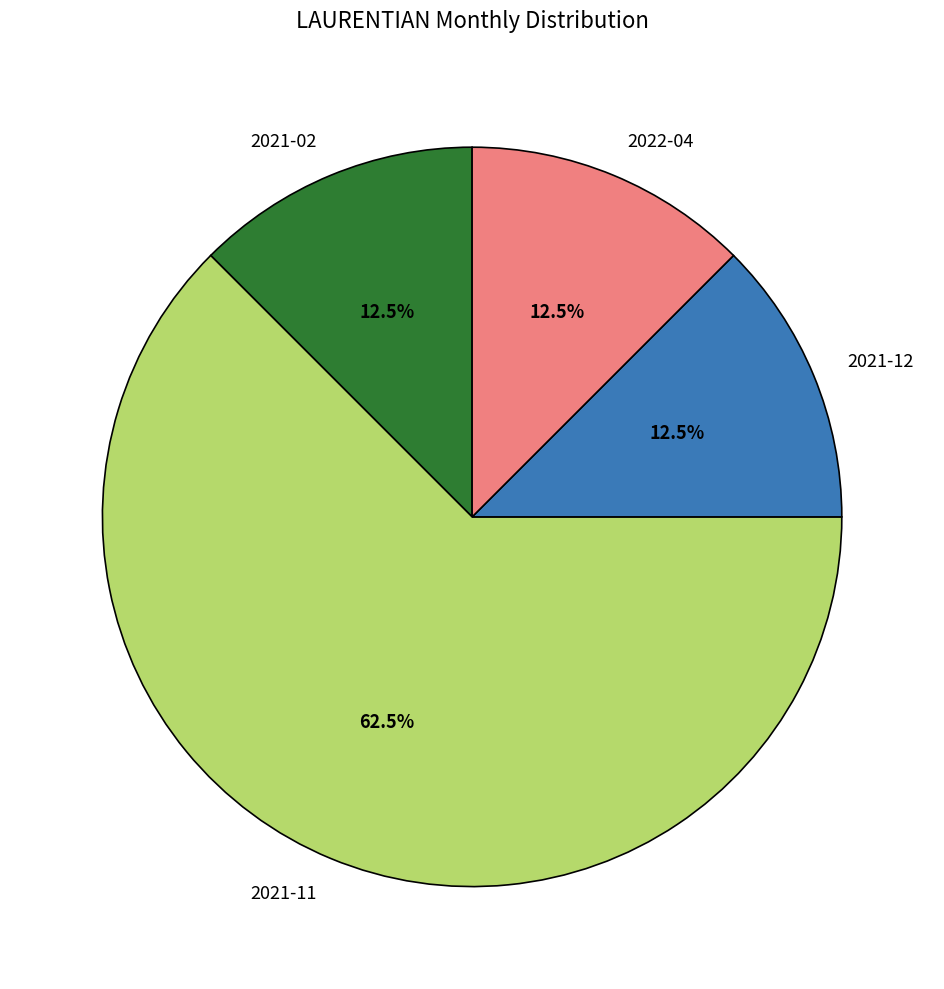

Approximately how many times larger is the value at 2021-02 compared to 2021-11?

0.2